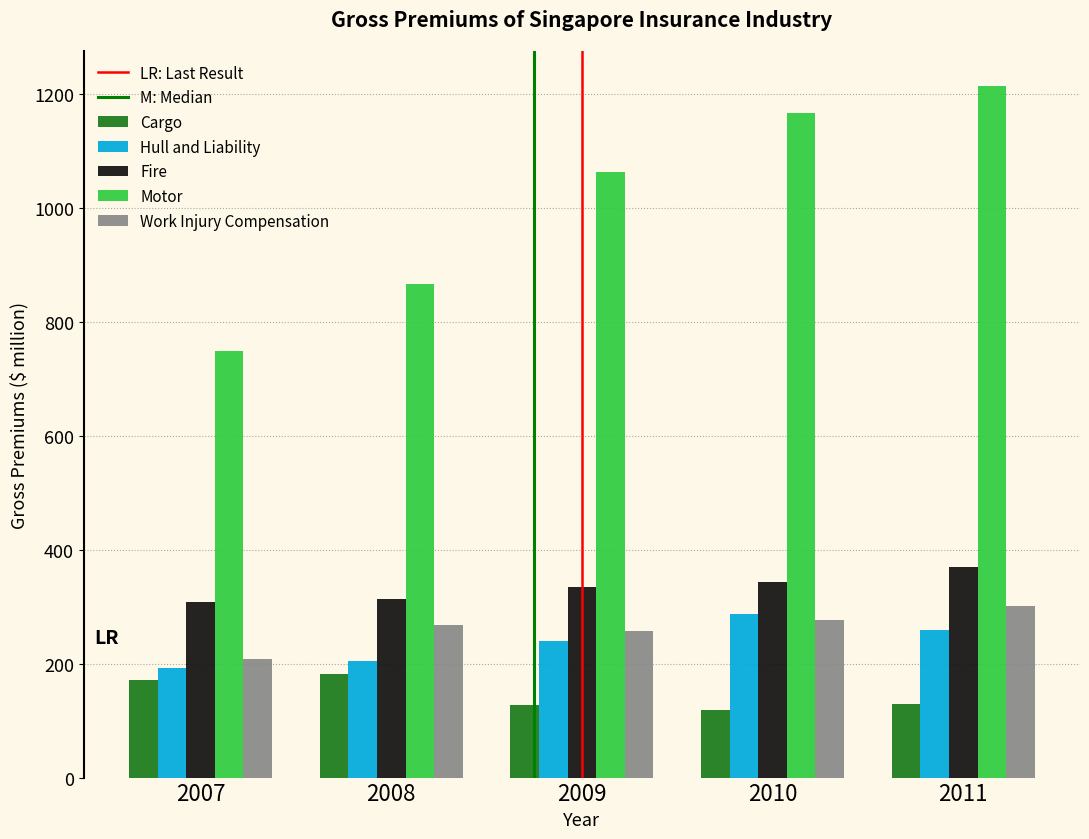

What is the spread (max minus min) of values at 2009?

936.0